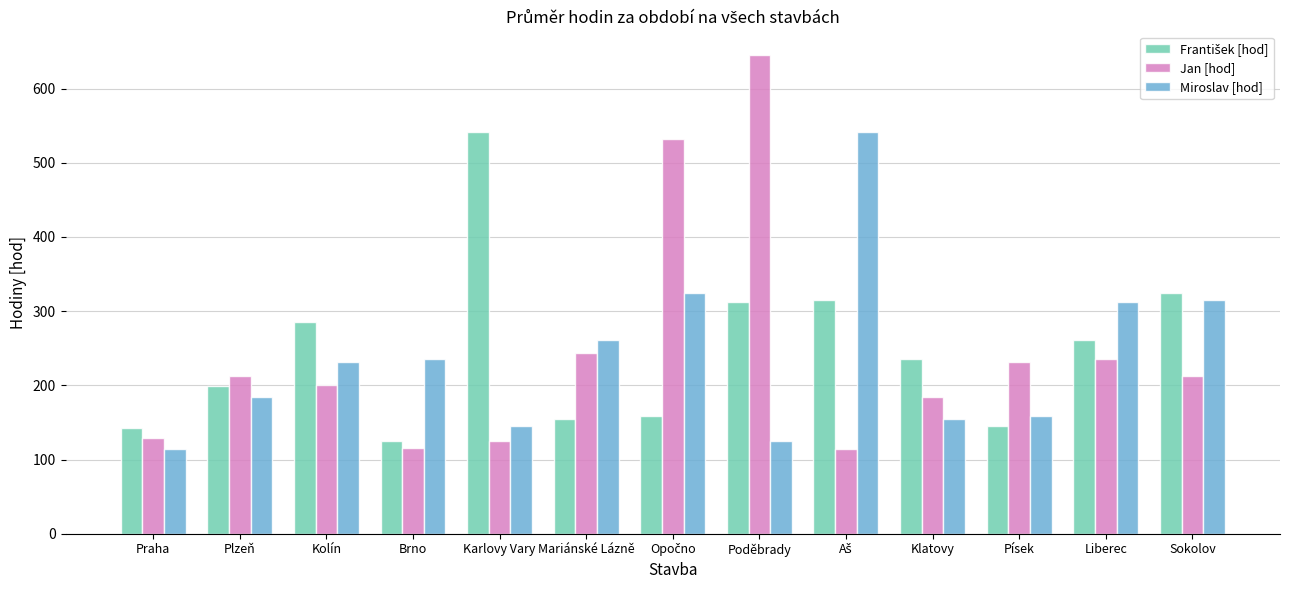

How many groups of bars are there?

13